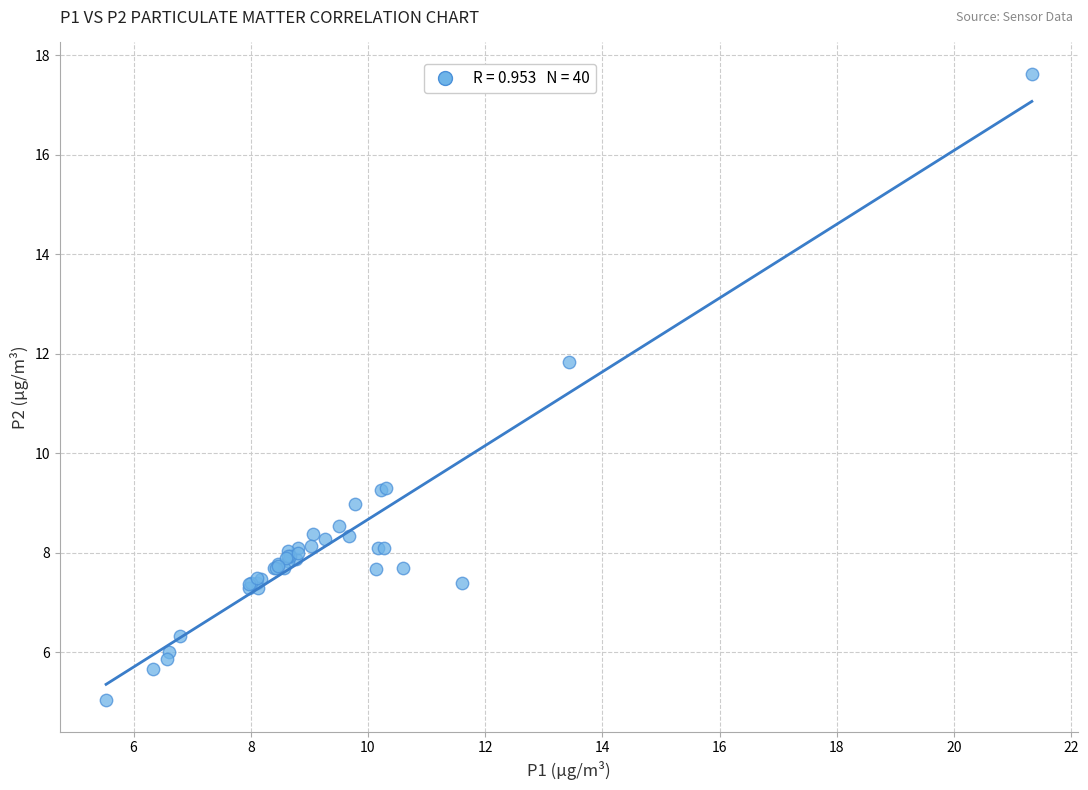

What Y value in the scatter plot is closest to 11?

11.8